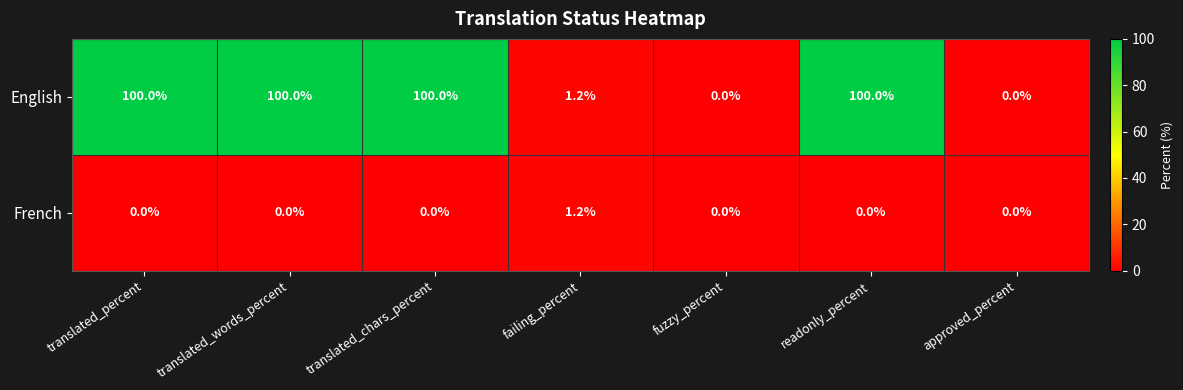

Which series has the widest spread of values?

English